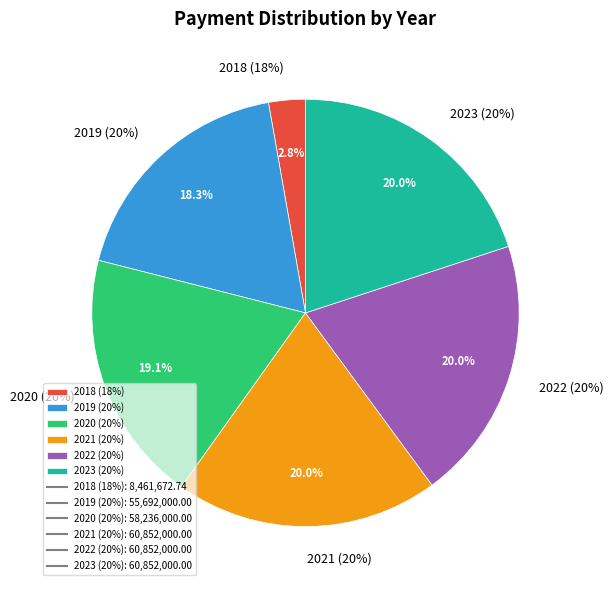

Which category has the smallest portion of the pie?

2018 (18%)